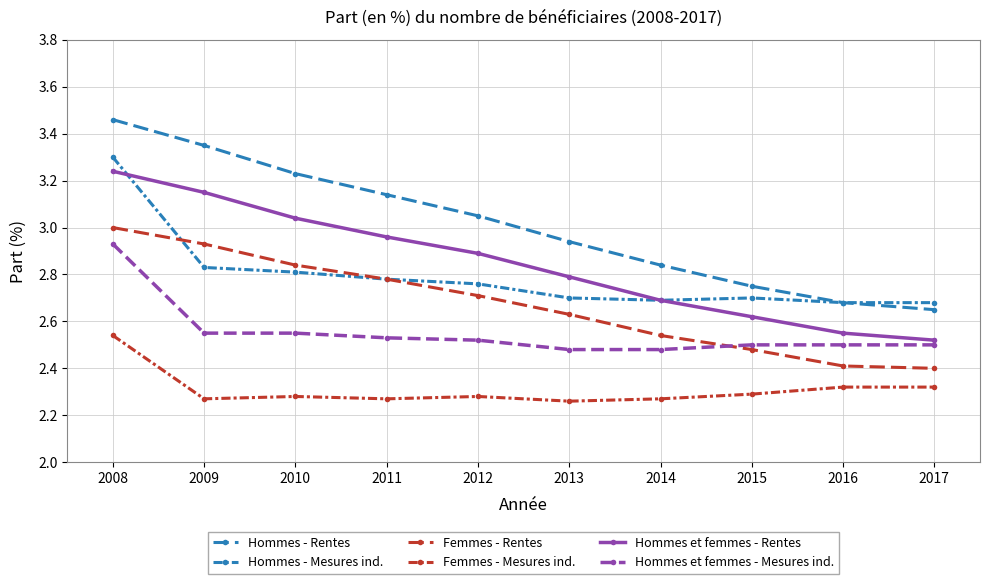

How many series are shown in this chart?

6